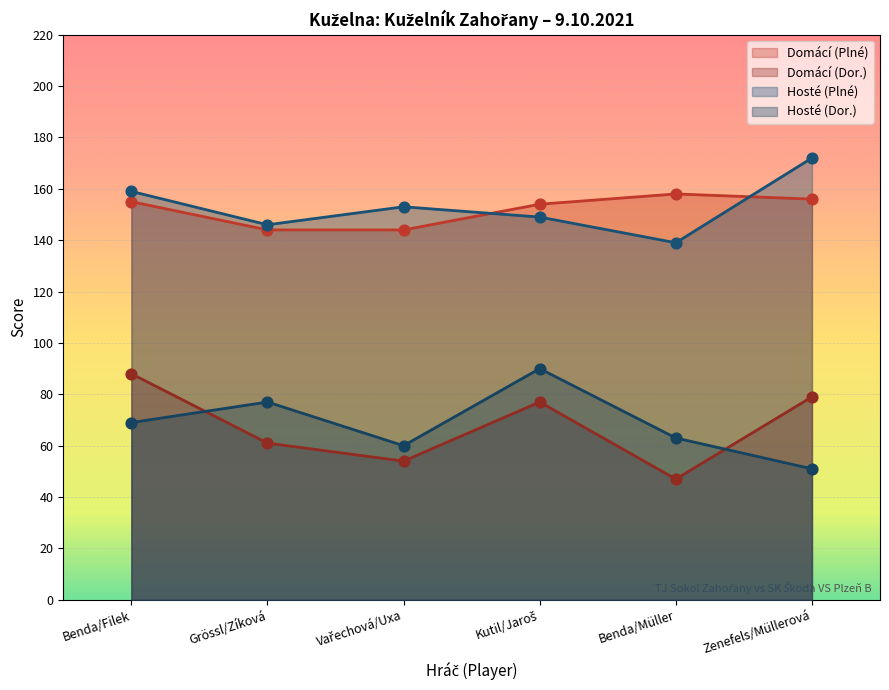

What is the total value across all series at Kutil/Jaroš?

470